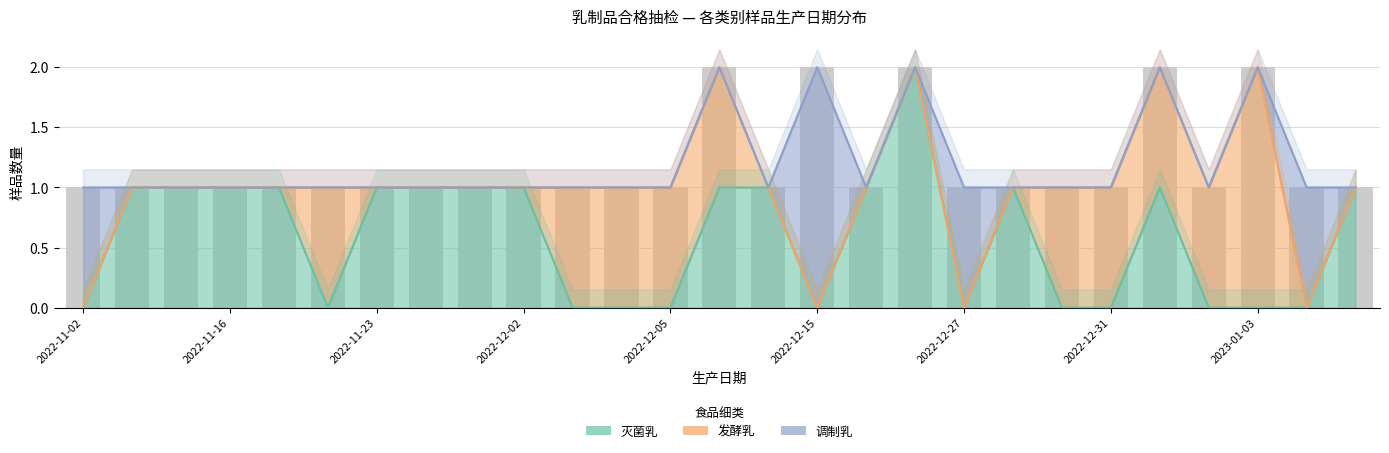

What are all the series names shown in the legend?

灭菌乳, 发酵乳, 调制乳